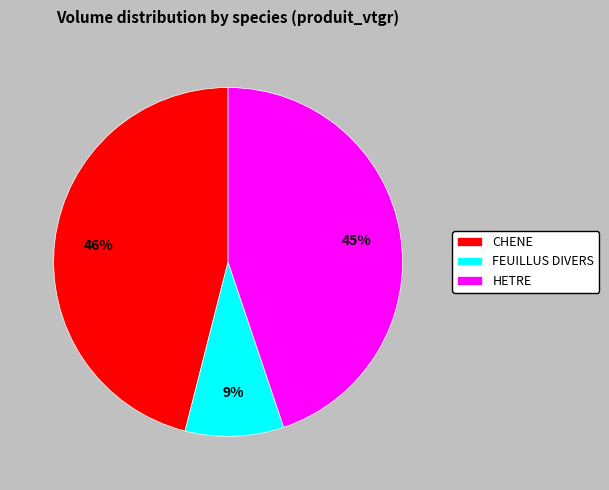

Which slice is the smallest?

FEUILLUS DIVERS